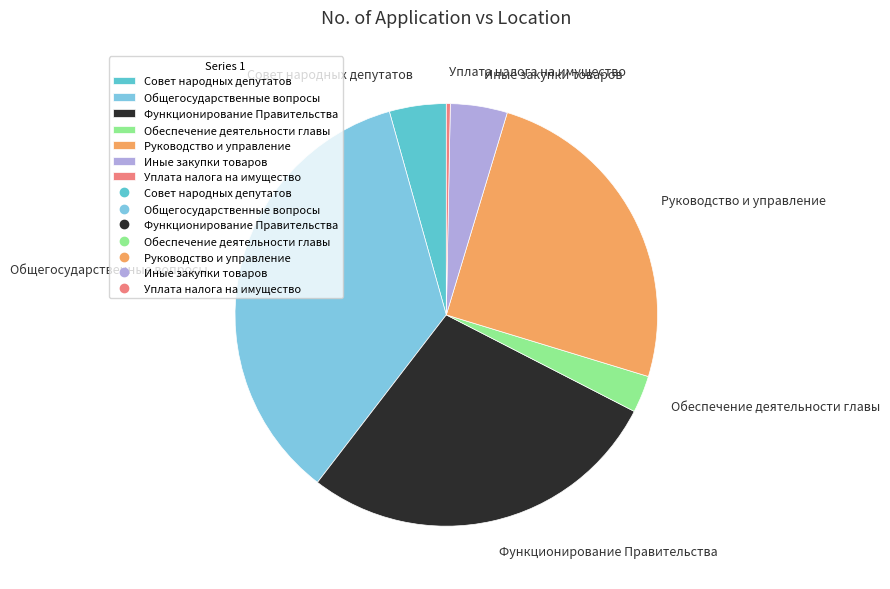

Combined, do Иные закупки товаров and Совет народных депутатов account for over 50%?

No